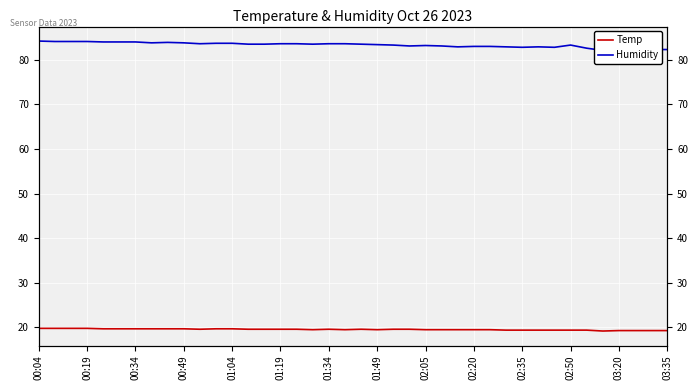

At which label does Humidity reach its peak?

00:04